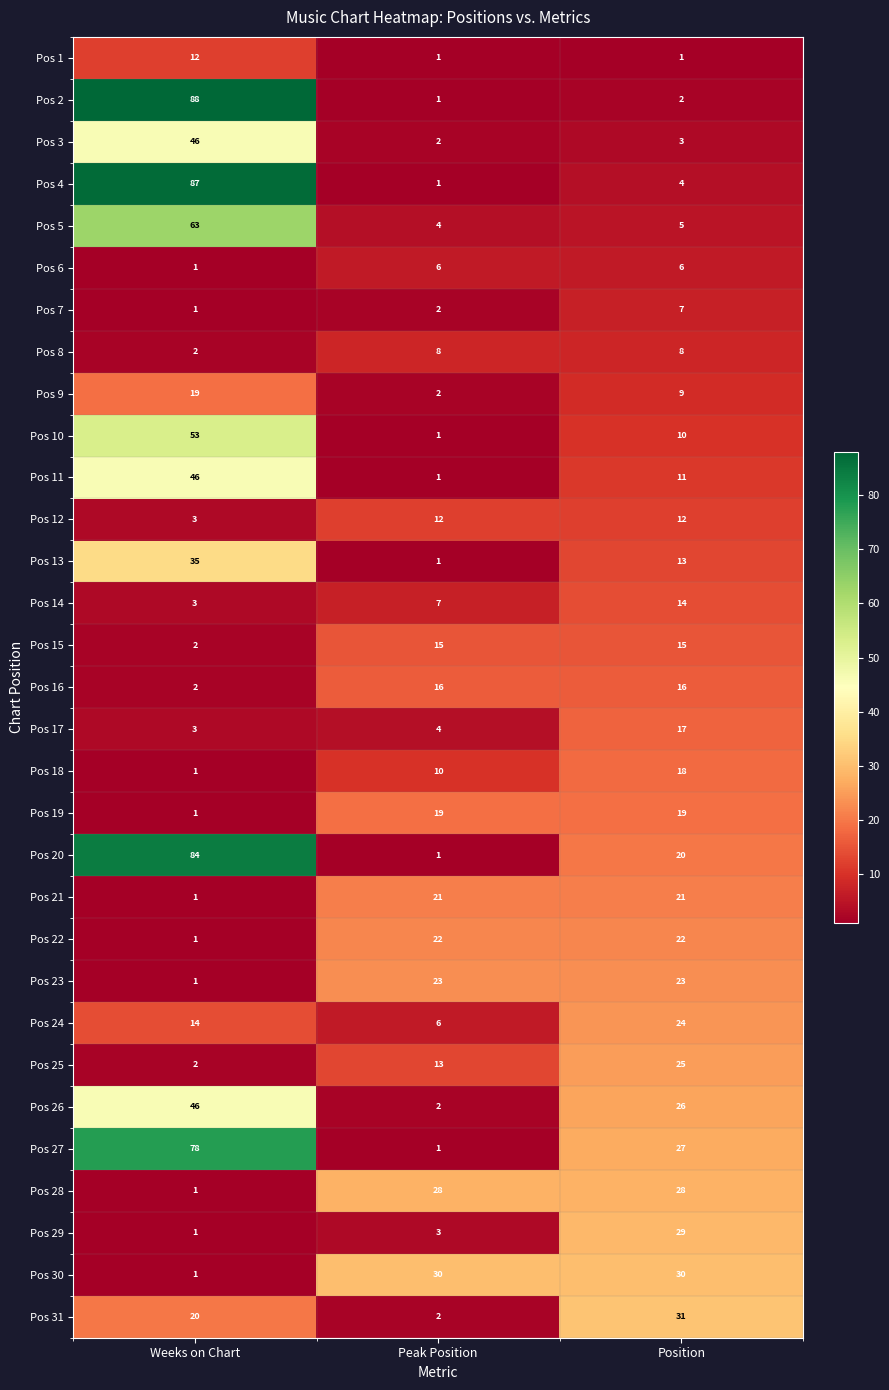

What is the difference between the second highest and minimum values in the Pos 27 series?

26